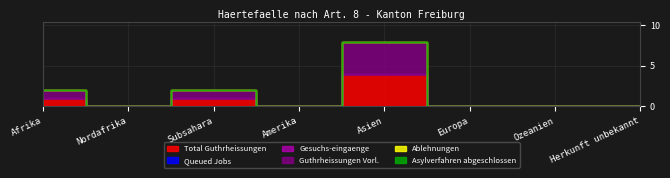

Between Afrika and Asien, which is larger?

Asien